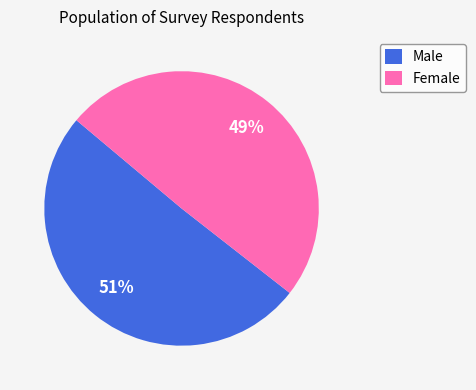

What percentage is the Female slice, to the nearest percent?

49%